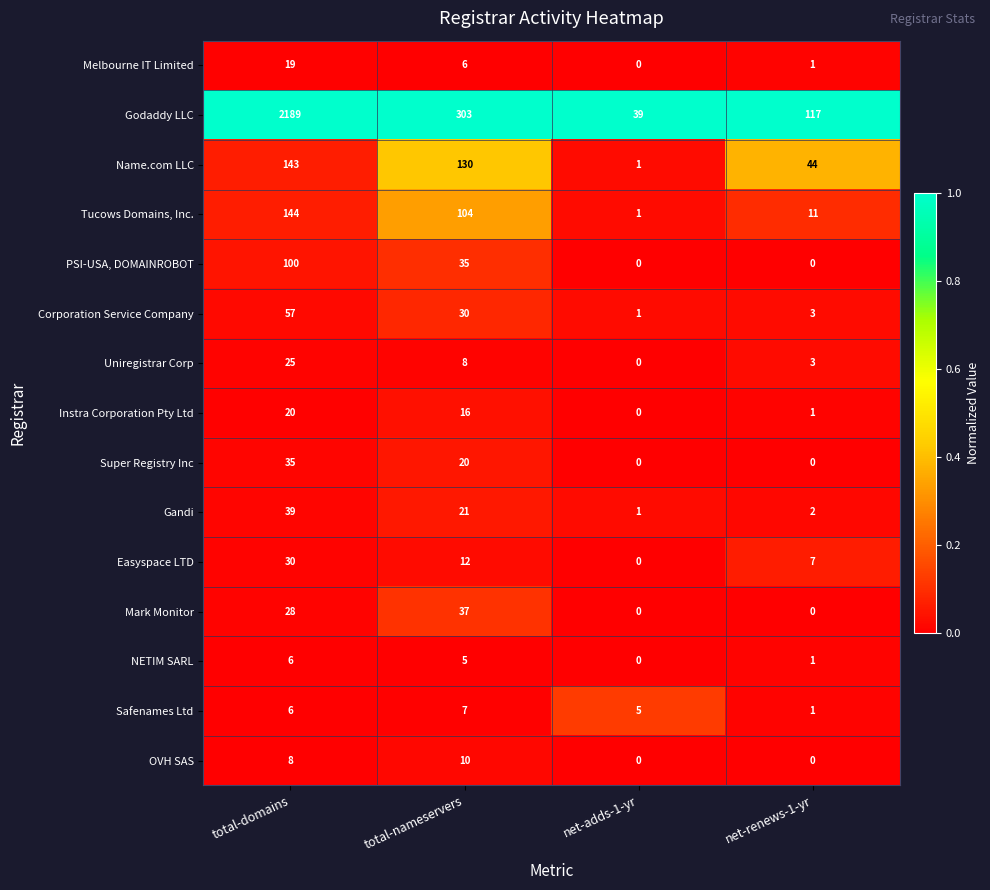

At how many categories does at least one series exceed 0?

4